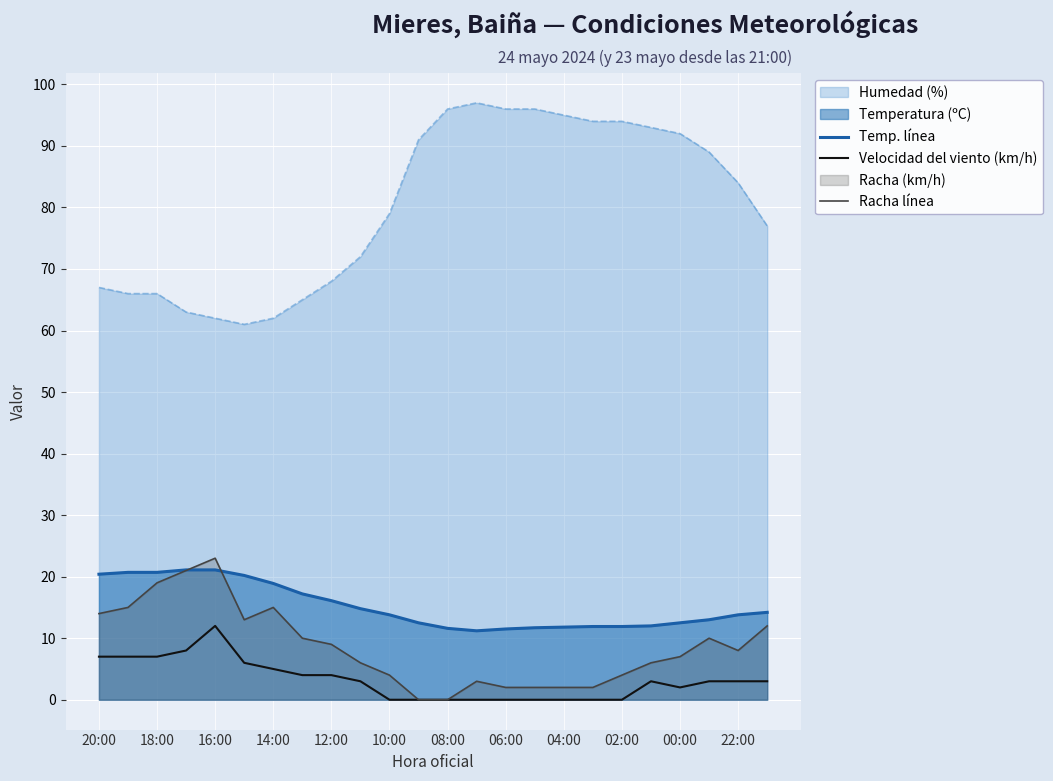

The value of Temp. línea at 21 is 4.5. True or false?

False